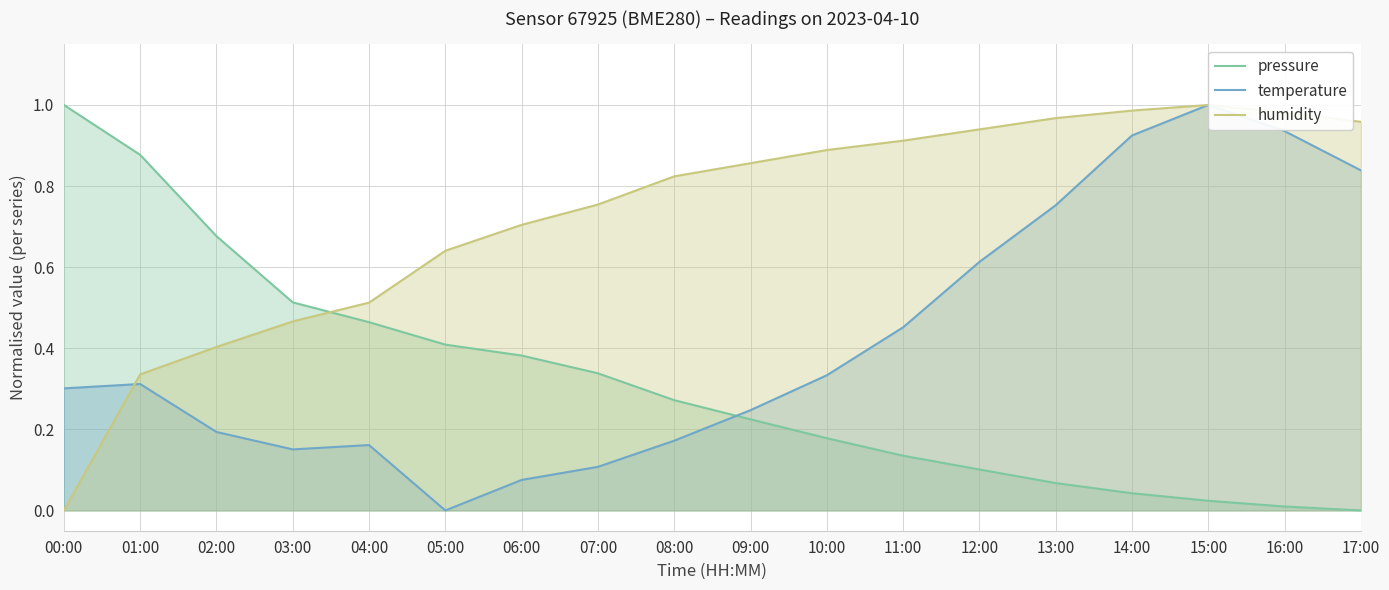

What is the sum of all pressure values?

5.7